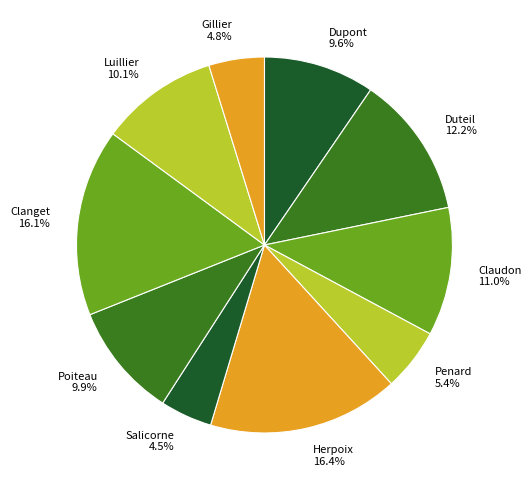

What percentage is the Dupont slice, to the nearest percent?

10%